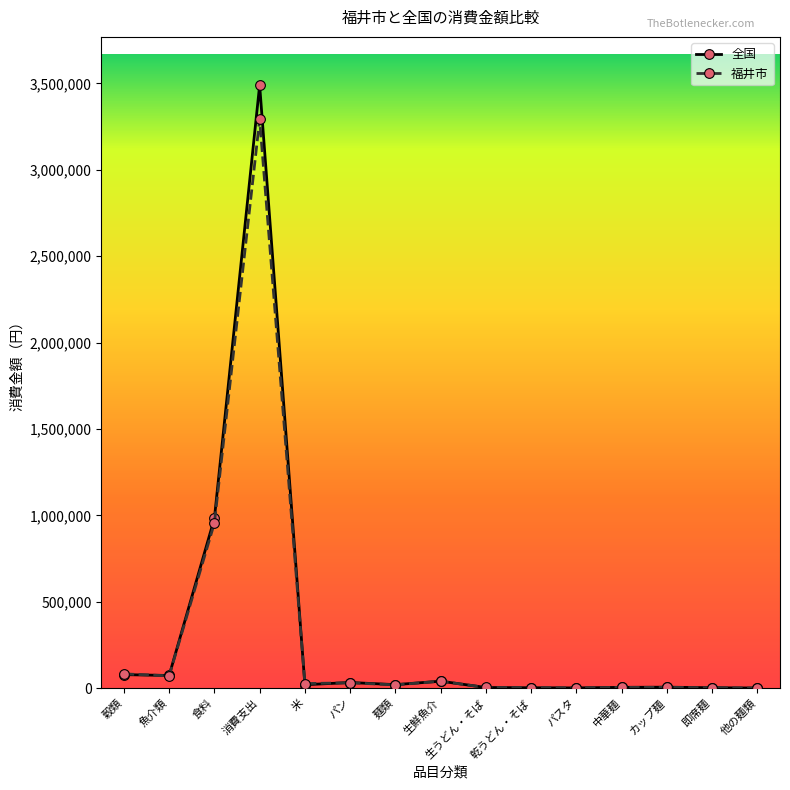

At which category is the sum across all series the highest?

消費支出